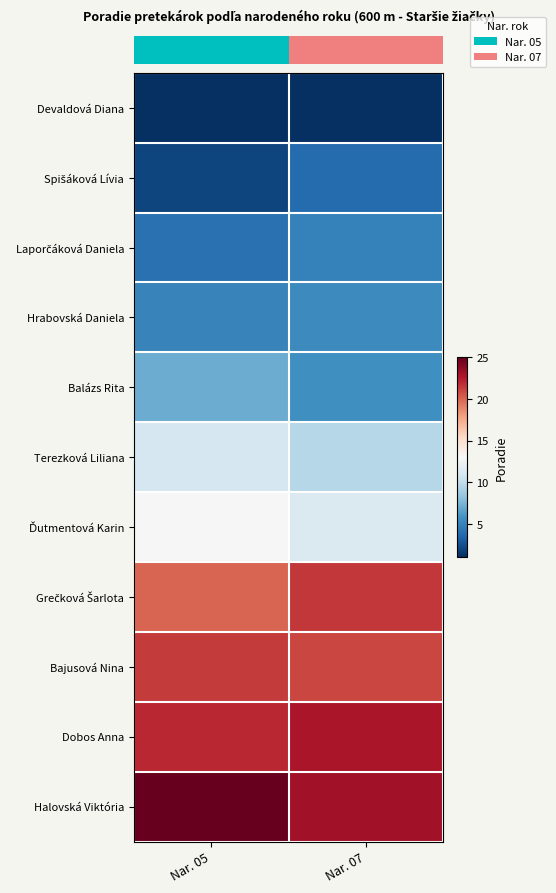

How many distinct data groups are displayed?

11